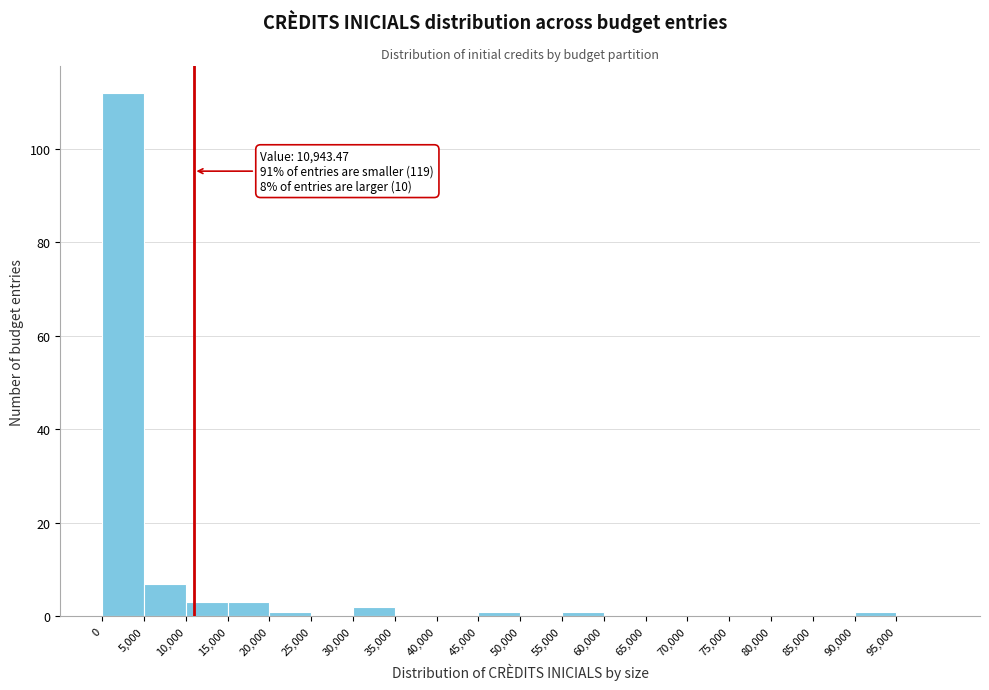

Which range on the x-axis has the tallest bar?

0 to 5000